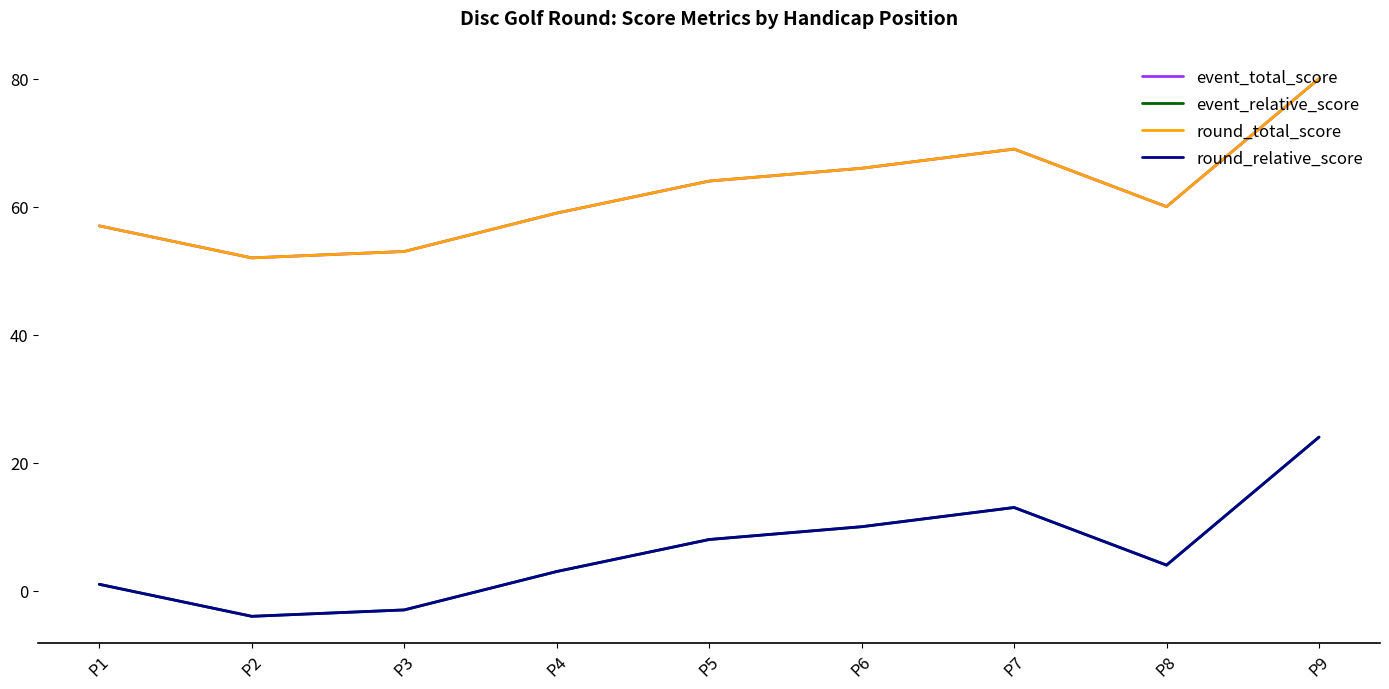

Is this an area chart (filled region under the line)?

No